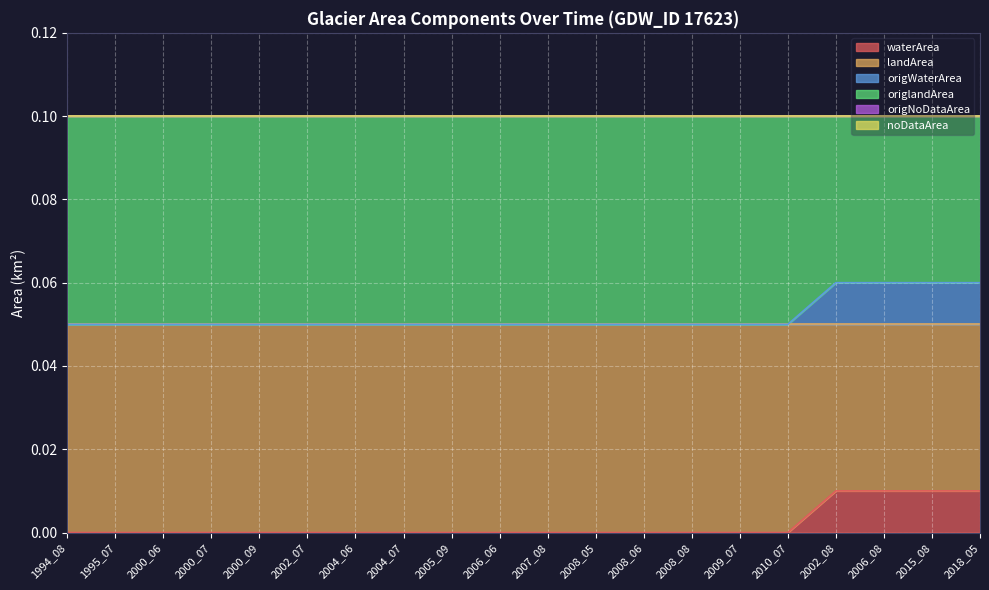

Count the landArea values in the range 0 to 1.

20